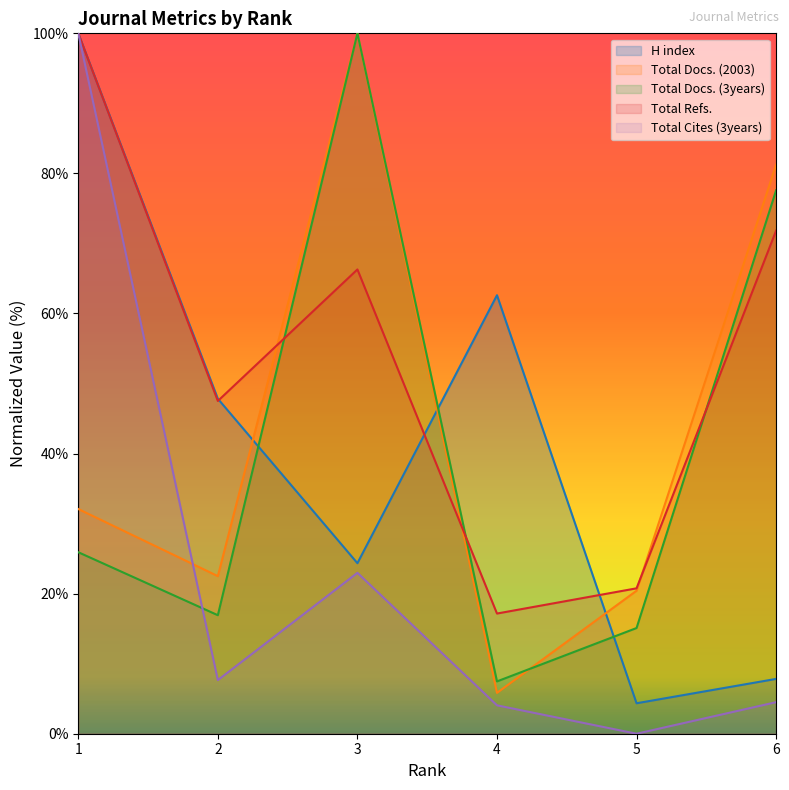

Reading left to right, transcribe all the data shown in this chart.

H index: 1=100.0	2=47.8	3=24.3	4=62.6	5=4.3	6=7.8
Total Docs. (2003): 1=32.1	2=22.5	3=100.0	4=5.8	5=20.4	6=81.2
Total Docs. (3years): 1=25.9	2=16.9	3=100.0	4=7.5	5=15.1	6=77.6
Total Refs.: 1=100.0	2=47.5	3=66.3	4=17.2	5=20.8	6=71.8
Total Cites (3years): 1=100.0	2=7.7	3=23.0	4=4.1	5=0.0	6=4.5